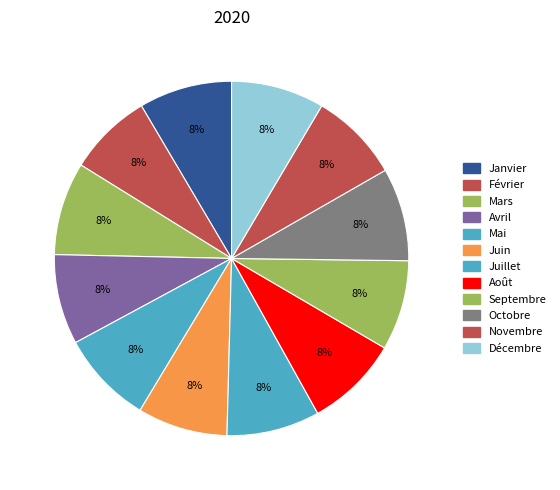

How many slices are in this pie chart?

12